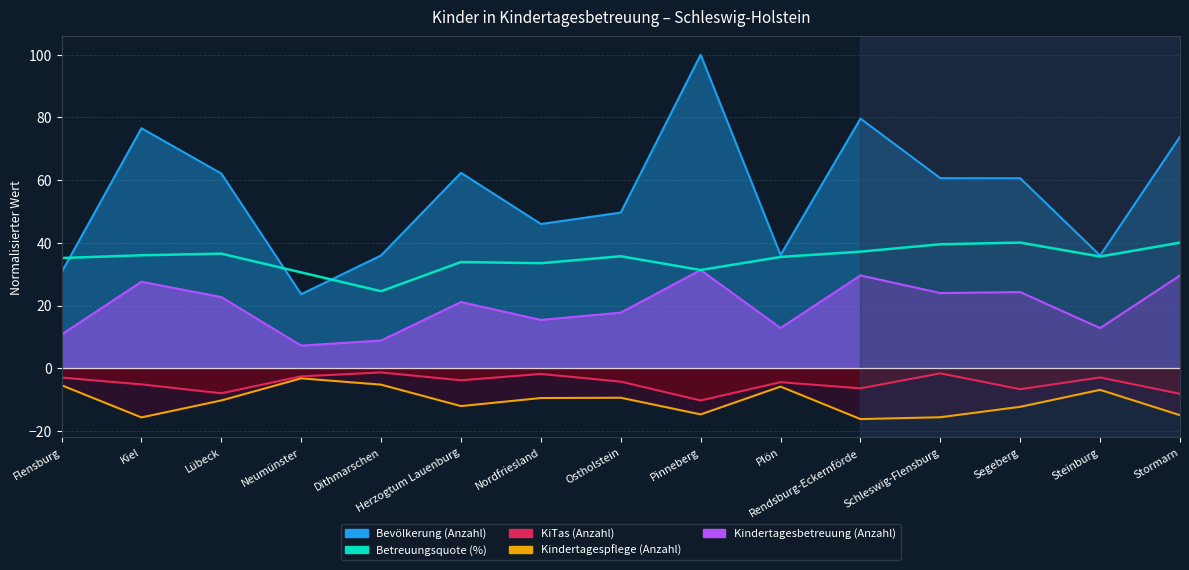

What is the total value across all series at Herzogtum Lauenburg?

17.9